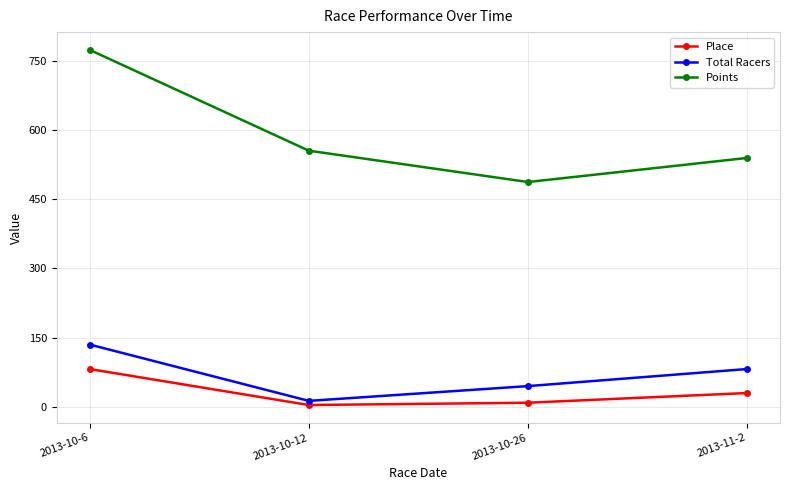

True or false: Points and Total Racers cross at least once.

False